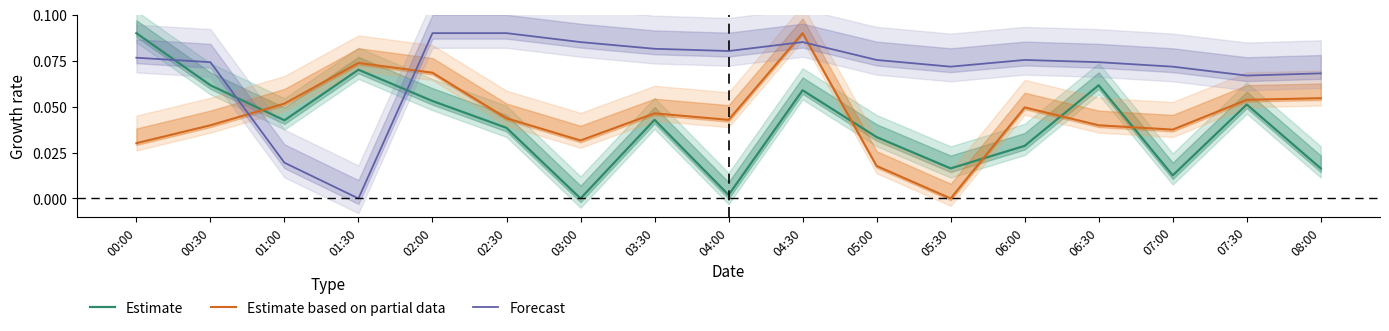

Where do Estimate and Estimate based on partial data first cross each other?

00:30 and 01:00